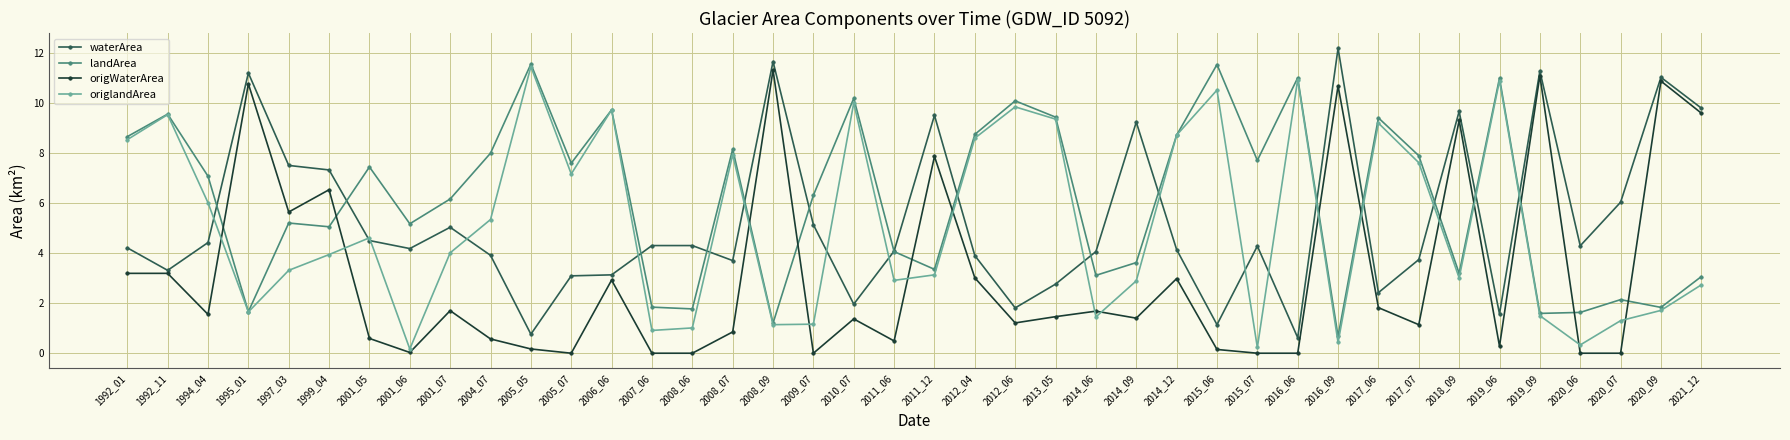

Between 2007_06 and 2016_06, which series saw the biggest shift?

origlandArea